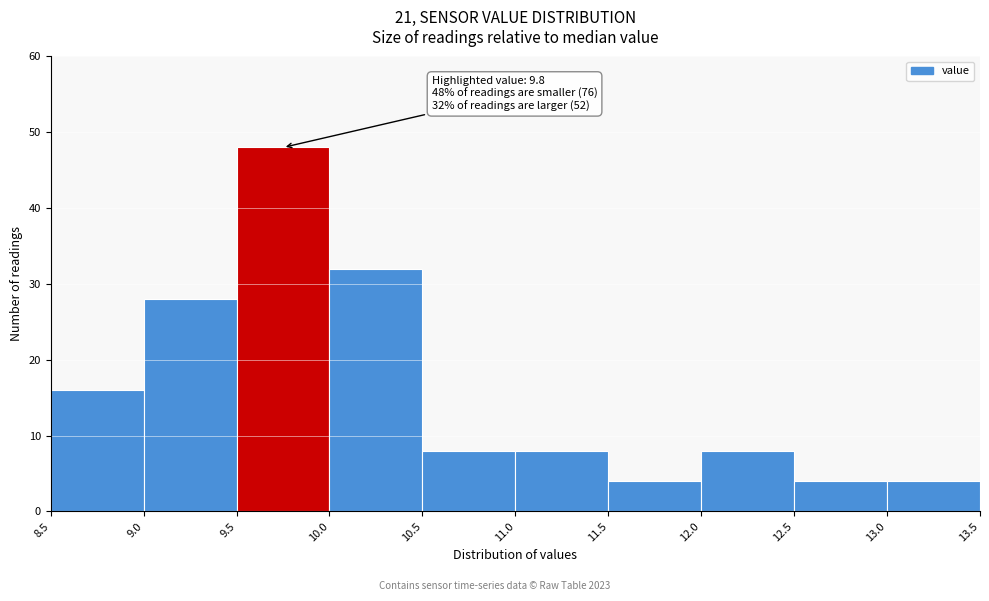

Which range on the x-axis has the tallest bar?

9.5 to 10.0